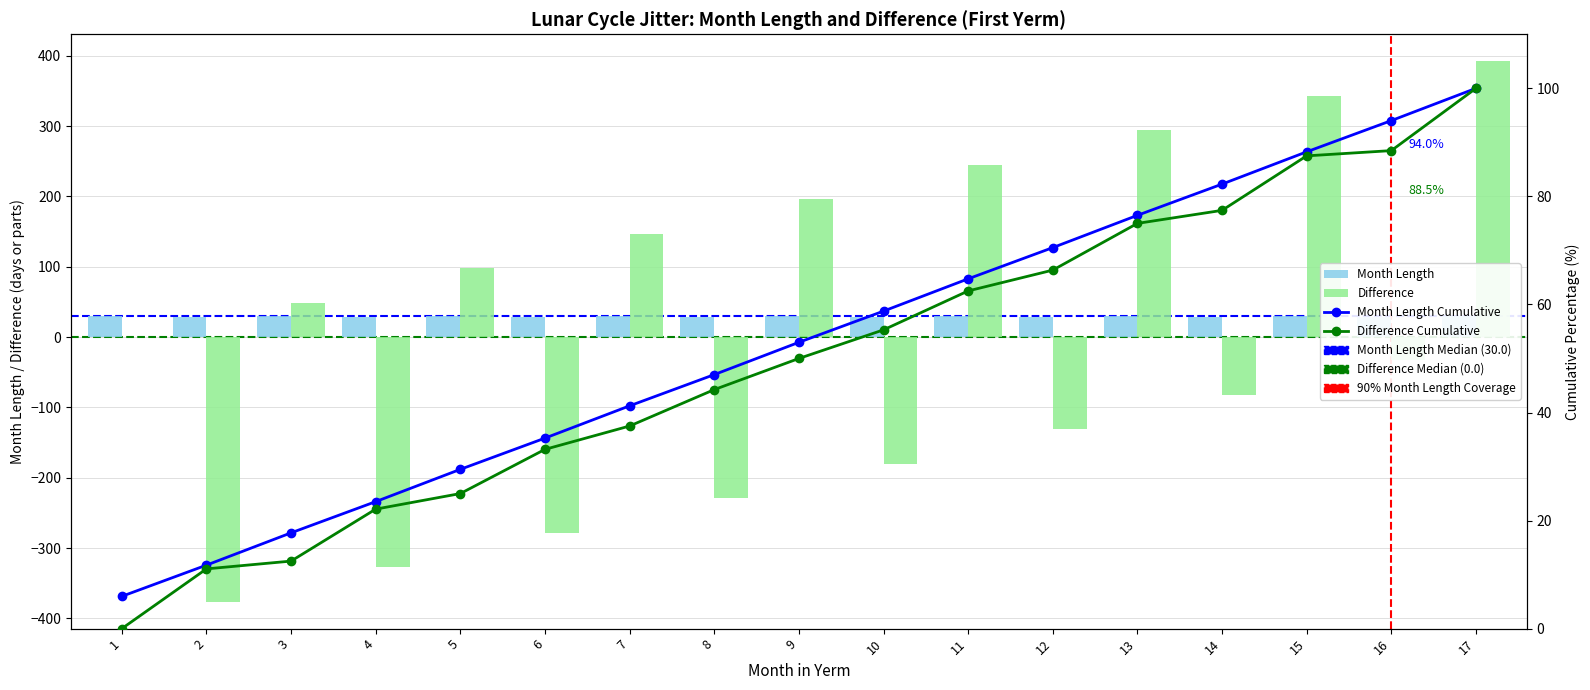

The value of Difference at 10 is -75. True or false?

False